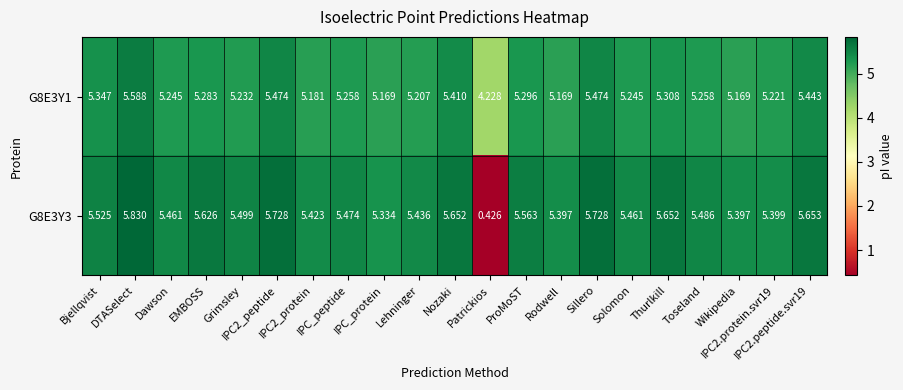

Rank the series at ProMoST from lowest to highest value.

G8E3Y1, G8E3Y3